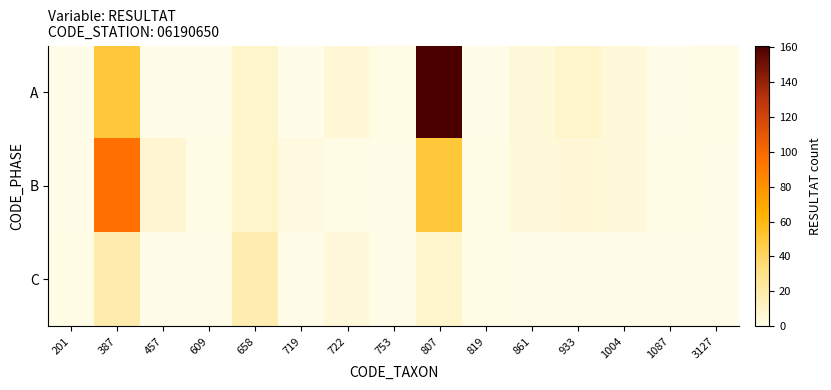

Between 457 and 861, which series saw the biggest shift?

A